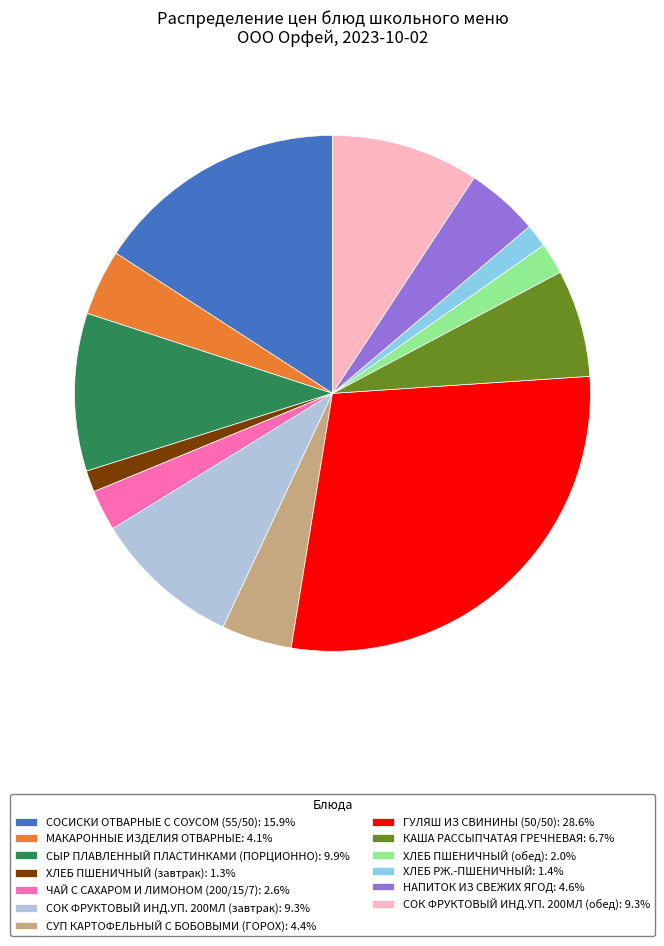

Is СУП КАРТОФЕЛЬНЫЙ С БОБОВЫМИ (ГОРОХ) the majority of the pie?

No